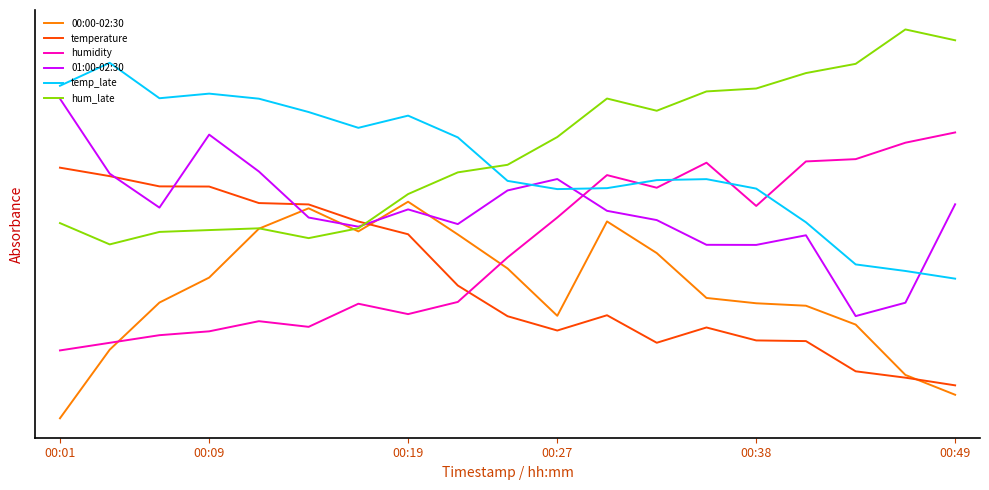

What are all the series names shown in the legend?

00:00-02:30, temperature, humidity, 01:00-02:30, temp_late, hum_late